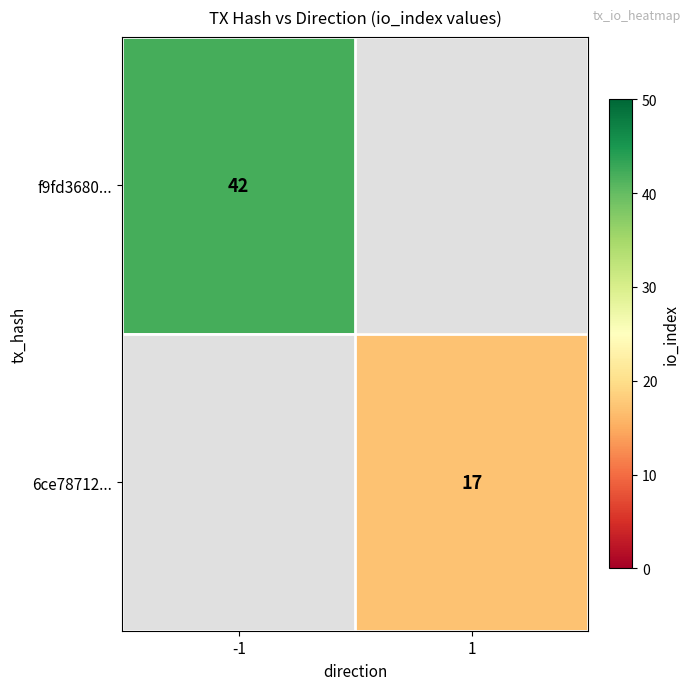

The 6ce78712... series shows 30 at 1. True or false?

False